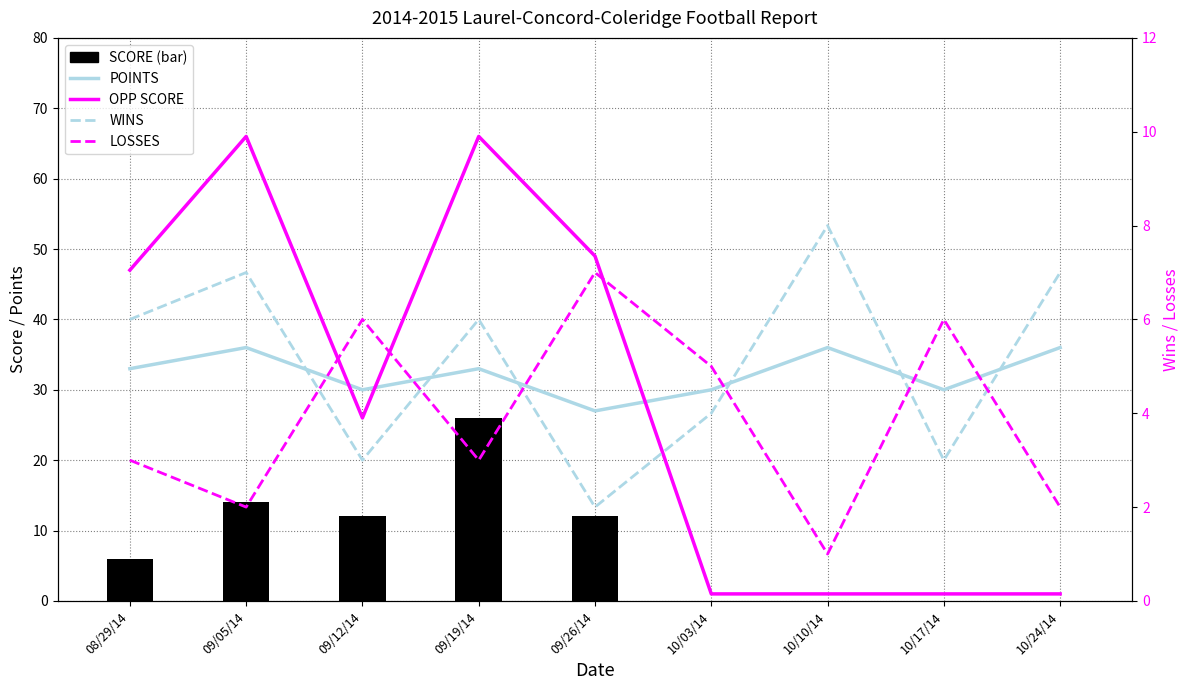

What is the average value of the LOSSES series?

4